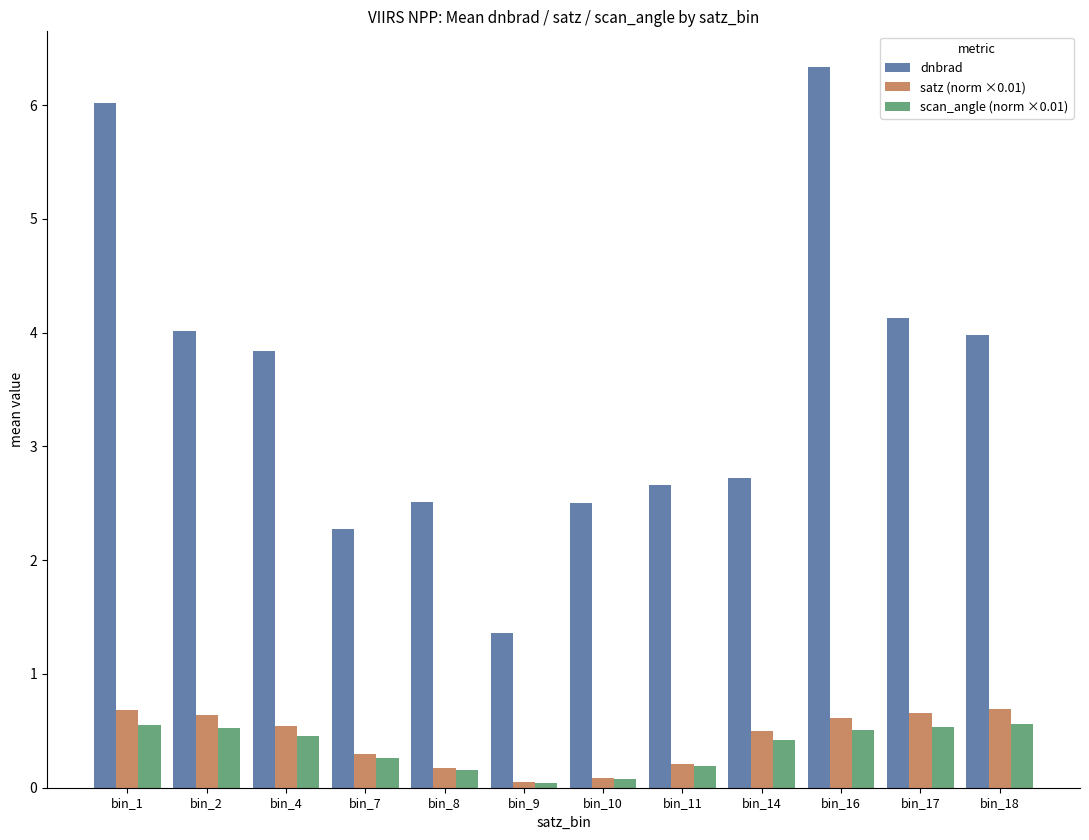

Which series has the largest range (max minus min)?

dnbrad